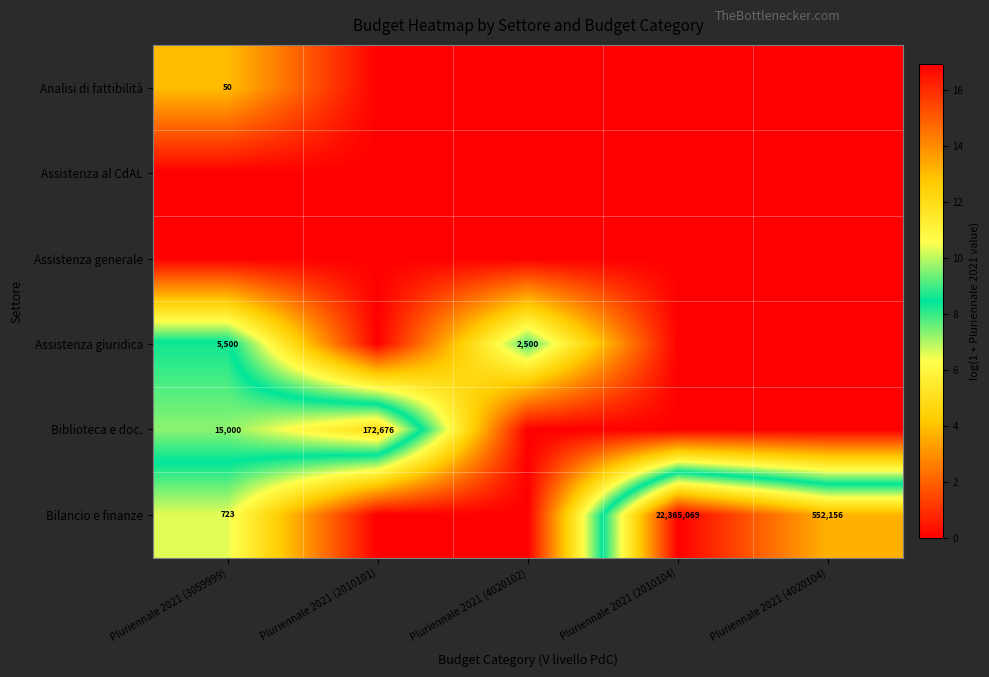

The Bilancio e finanze series shows 844971 at Pluriennale 2021 (4020104). True or false?

False